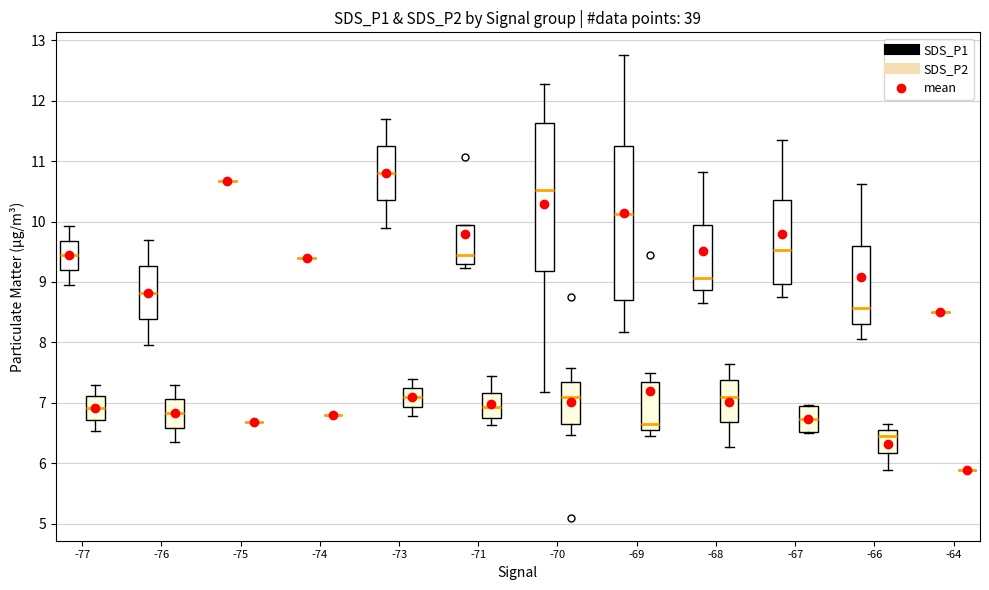

Reading left to right, transcribe this box plot: for each box, give where its median line is, the range the box spans, and where its two whiskers end, as read against the y-axis. The values are not printed on the chart, so give them approximately, as read against the axis.

-77 (SDS_P1): median 9.4, box 9.2 to 9.7, whiskers 9.0 to 9.9
-77 (SDS_P2): median 6.9, box 6.7 to 7.1, whiskers 6.5 to 7.3
-76 (SDS_P1): median 8.8, box 8.4 to 9.3, whiskers 8.0 to 9.7
-76 (SDS_P2): median 6.8, box 6.6 to 7.1, whiskers 6.4 to 7.3
-75 (SDS_P1): box collapsed to a line at 10.7, whiskers 10.7 to 10.7
-75 (SDS_P2): box collapsed to a line at 6.7, whiskers 6.7 to 6.7
-74 (SDS_P1): box collapsed to a line at 9.4, whiskers 9.4 to 9.4
-74 (SDS_P2): box collapsed to a line at 6.8, whiskers 6.8 to 6.8
-73 (SDS_P1): median 10.8, box 10.4 to 11.3, whiskers 9.9 to 11.7
-73 (SDS_P2): median 7.1, box 6.9 to 7.2, whiskers 6.8 to 7.4
-71 (SDS_P1): median 9.4, box 9.3 to 9.9, whiskers 9.2 to 9.9
-71 (SDS_P2): median 6.9, box 6.7 to 7.2, whiskers 6.6 to 7.5
-70 (SDS_P1): median 10.5, box 9.2 to 11.6, whiskers 7.2 to 12.3
-70 (SDS_P2): median 7.1, box 6.7 to 7.4, whiskers 6.5 to 7.6
-69 (SDS_P1): median 10.1, box 8.7 to 11.3, whiskers 8.2 to 12.8
-69 (SDS_P2): median 6.7, box 6.6 to 7.3, whiskers 6.5 to 7.5
-68 (SDS_P1): median 9.1, box 8.9 to 9.9, whiskers 8.7 to 10.8
-68 (SDS_P2): median 7.1, box 6.7 to 7.4, whiskers 6.3 to 7.7
-67 (SDS_P1): median 9.5, box 9.0 to 10.4, whiskers 8.8 to 11.4
-67 (SDS_P2): median 6.7, box 6.5 to 6.9, whiskers 6.5 to 7.0
-66 (SDS_P1): median 8.6, box 8.3 to 9.6, whiskers 8.1 to 10.6
-66 (SDS_P2): median 6.5, box 6.2 to 6.6, whiskers 5.9 to 6.7
-64 (SDS_P1): box collapsed to a line at 8.5, whiskers 8.5 to 8.5
-64 (SDS_P2): box collapsed to a line at 5.9, whiskers 5.9 to 5.9